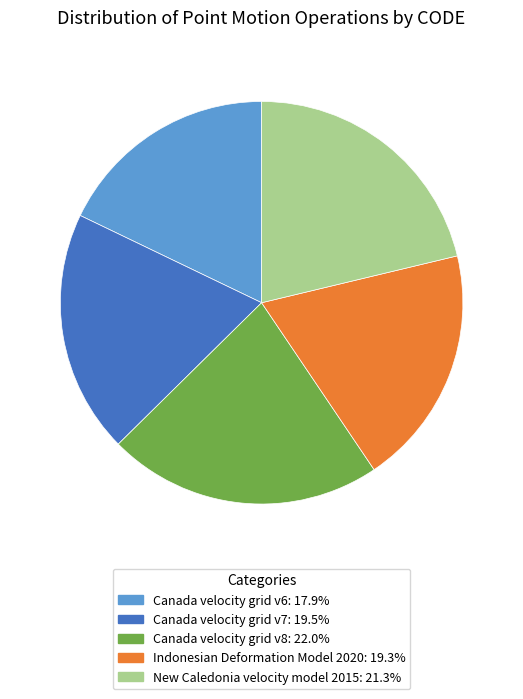

Combined, do Canada velocity grid v8 and Canada velocity grid v6 account for over 50%?

No